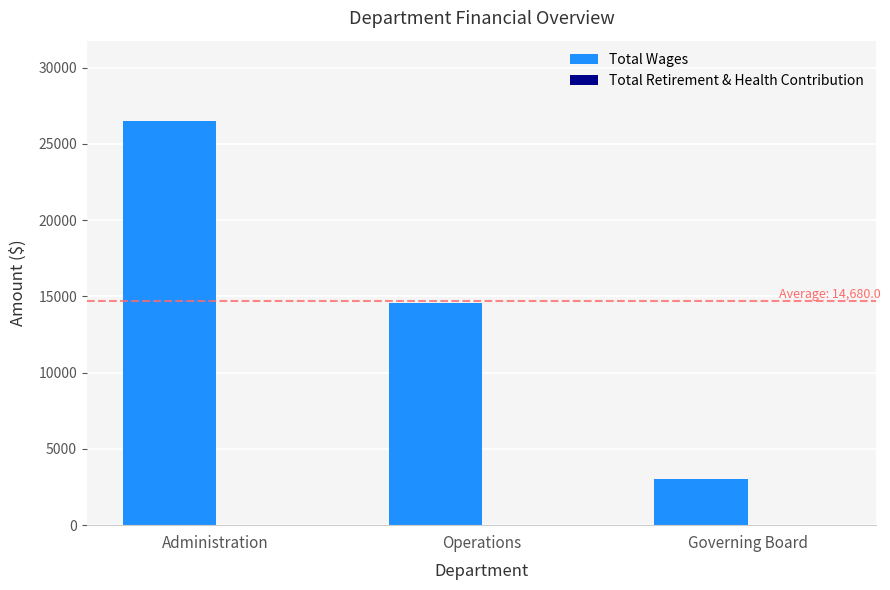

Is it true that the value at Governing Board is 4956?

False